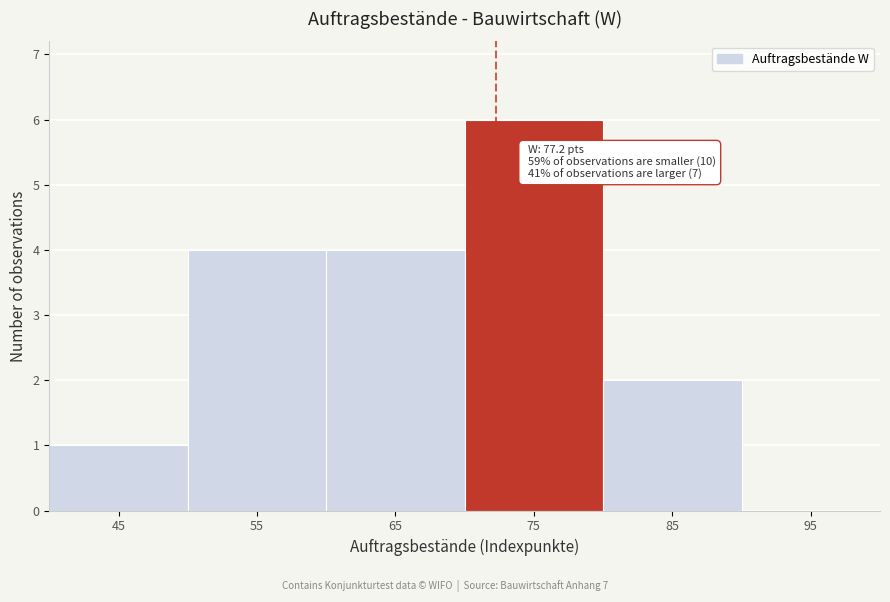

Reading left to right, list all the values displayed in this chart.

45=1	55=4	65=4	75=6	85=2	95=0